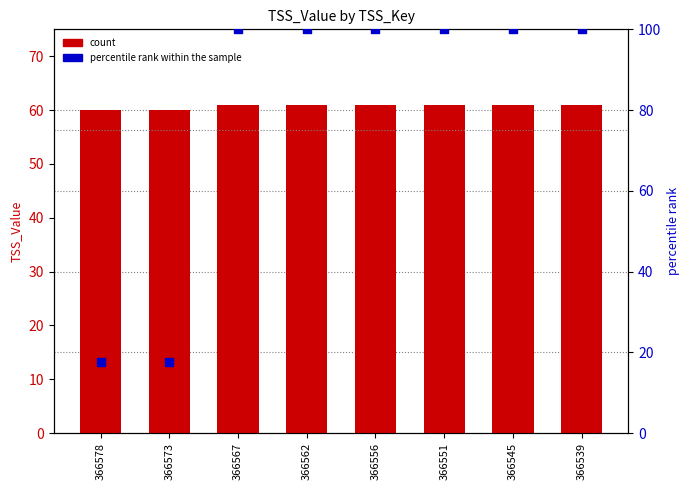

Which series contains the highest Y value?

percentile rank within the sample